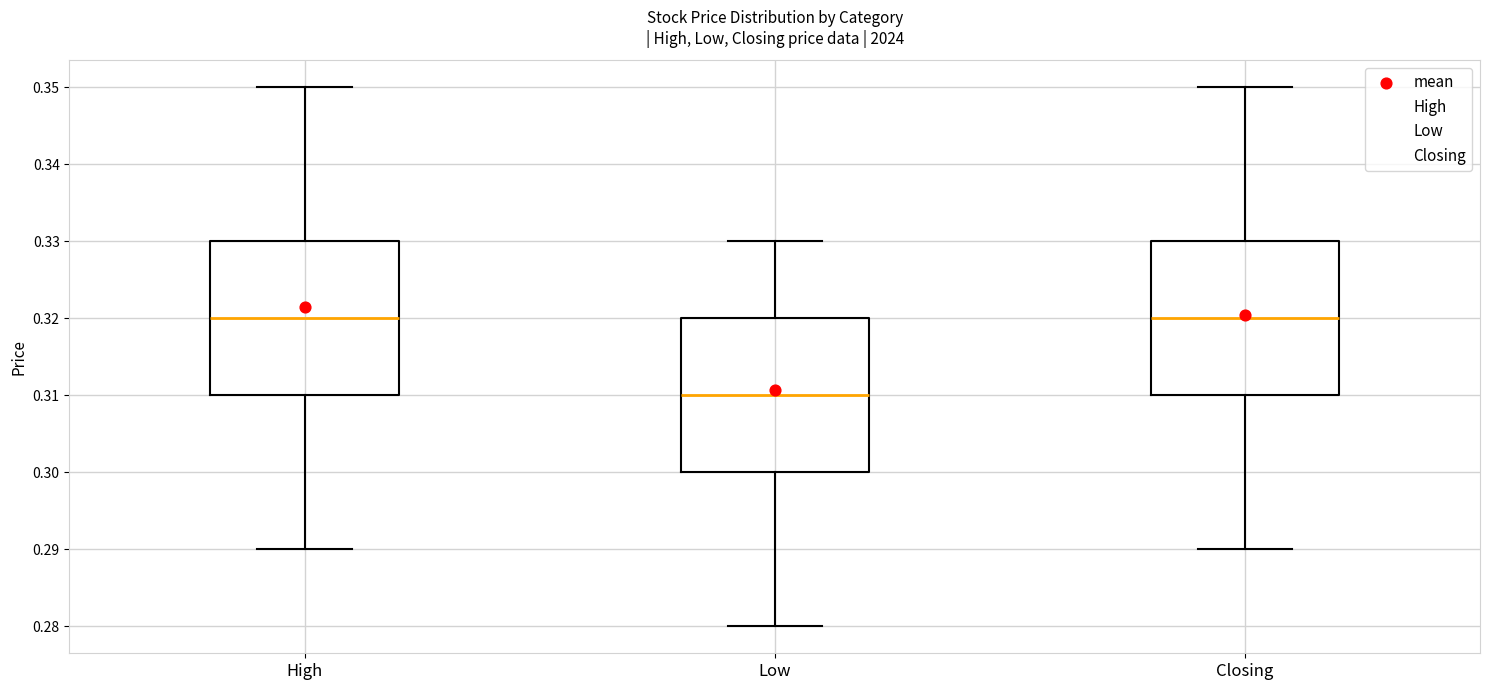

Reading left to right, transcribe this box plot: for each box, give where its median line is, the range the box spans, and where its two whiskers end, as read against the y-axis. The values are not printed on the chart, so give them approximately, as read against the axis.

High: median 0.32, box 0.31 to 0.33, whiskers 0.29 to 0.35
Low: median 0.31, box 0.30 to 0.32, whiskers 0.28 to 0.33
Closing: median 0.32, box 0.31 to 0.33, whiskers 0.29 to 0.35